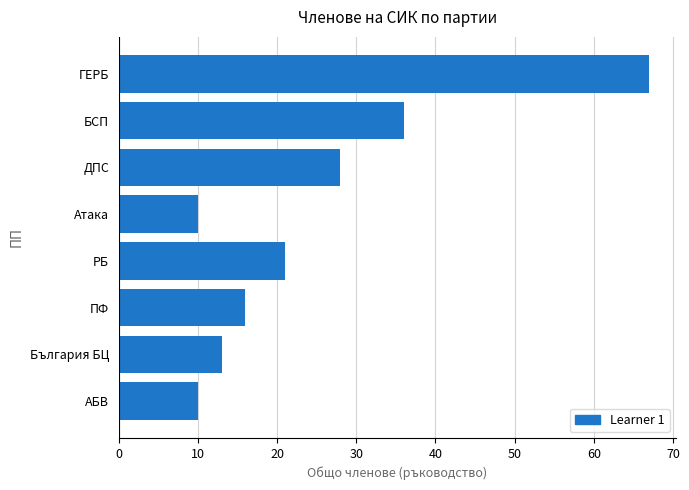

What is the ratio of the value at ДПС to the value at Атака?

2.8